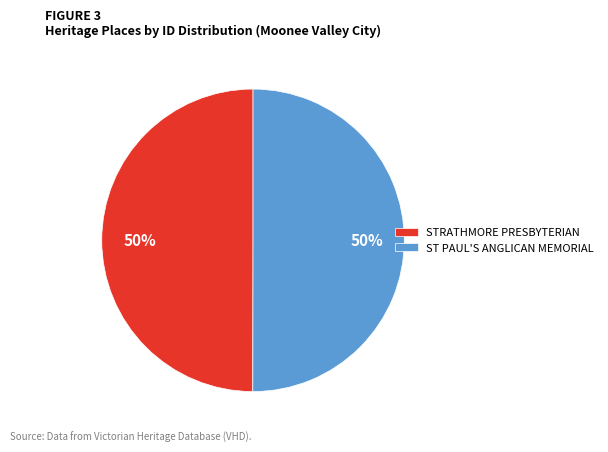

What percentage is the ST PAUL'S ANGLICAN MEMORIAL slice, to the nearest percent?

50%